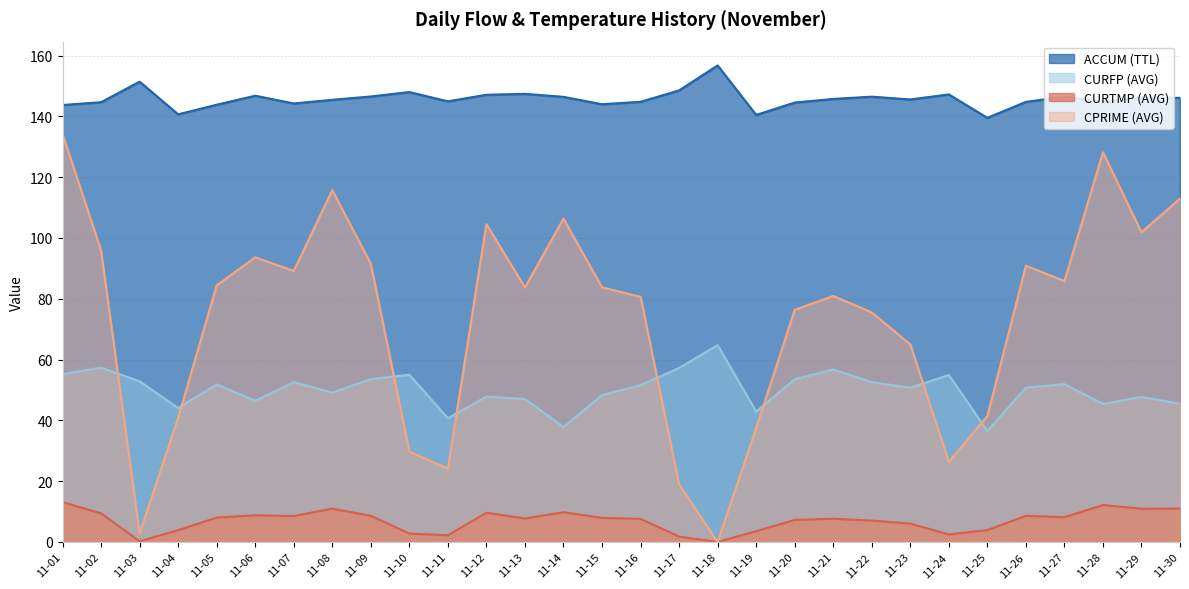

How many data points does each series have?

30